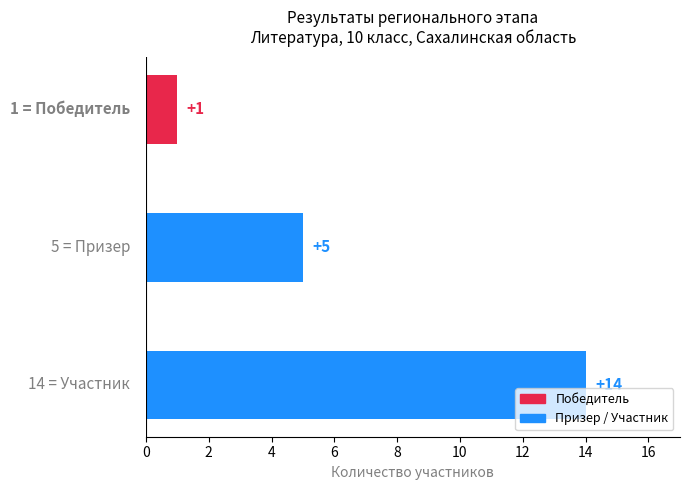

Count the number of categories in the chart.

3